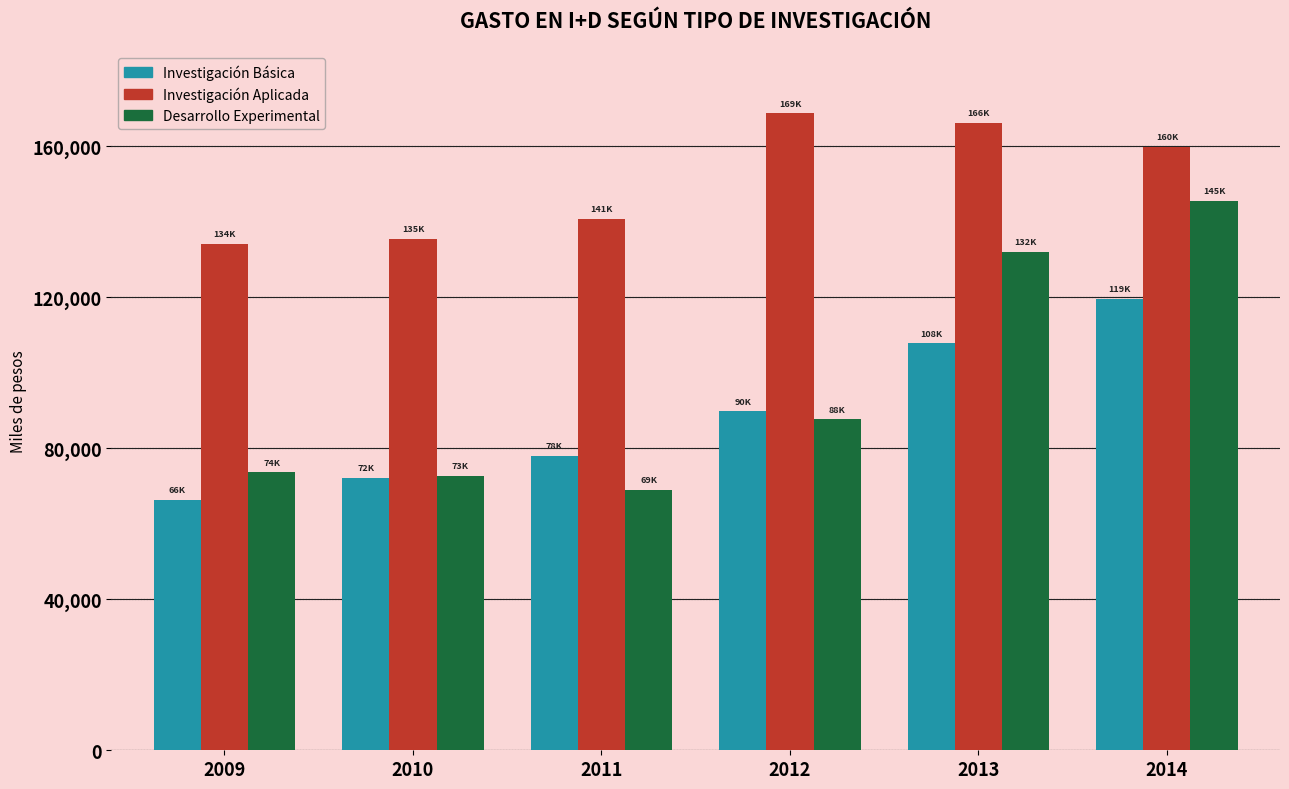

Reading right to left, what are all the values shown in this chart?

Investigación Básica: 2014=119491.5	2013=107744.6	2012=89750.7	2011=77926.1	2010=72088.3	2009=66256.3
Investigación Aplicada: 2014=159731.6	2013=166162.1	2012=168624.8	2011=140791.3	2010=135333.8	2009=134067.1
Desarrollo Experimental: 2014=145448.6	2013=132055.2	2012=87644.9	2011=68943.9	2010=72686.3	2009=73607.5